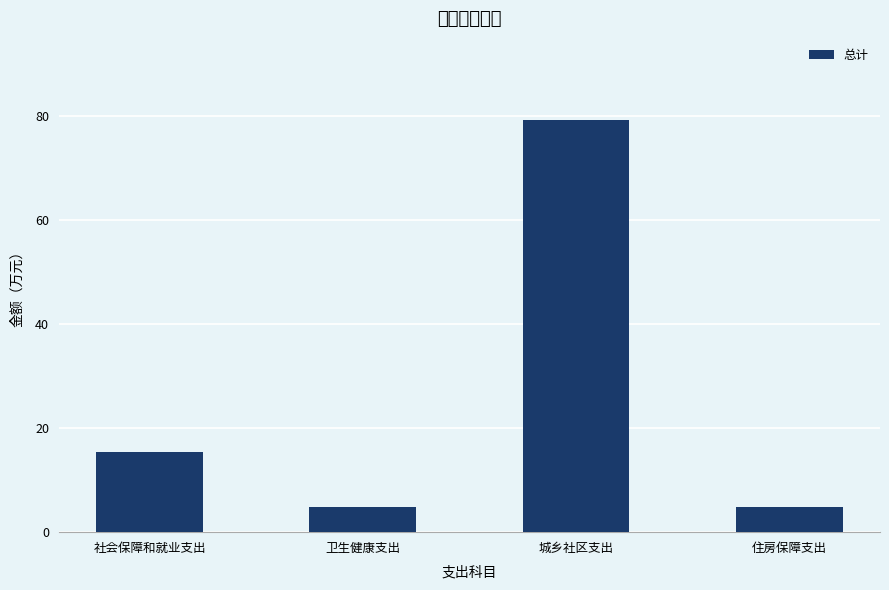

What is the difference between the second highest and second lowest values?

10.5